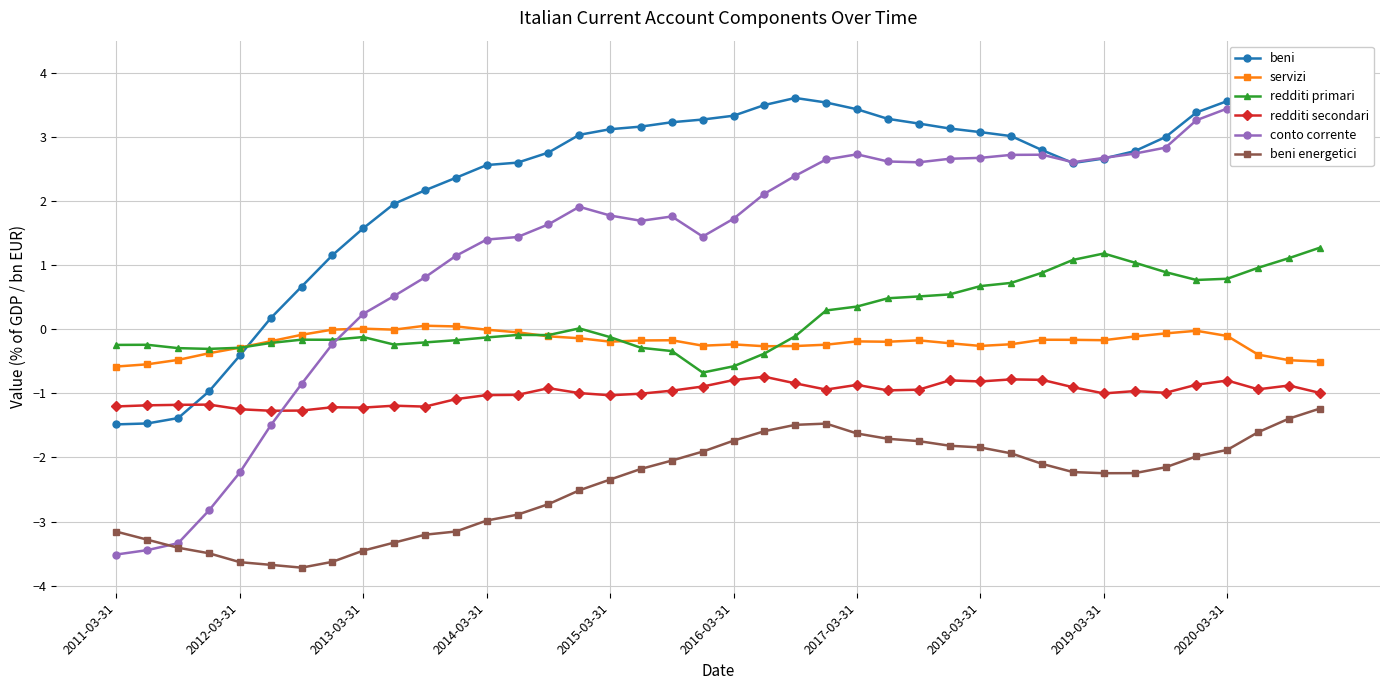

What is the value of the redditi secondari point at the 37th from the left?

-0.8